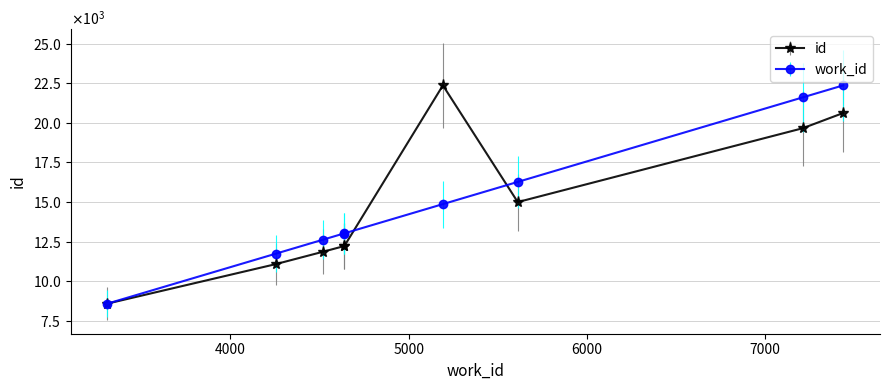

What are all the series names shown in the legend?

id, work_id